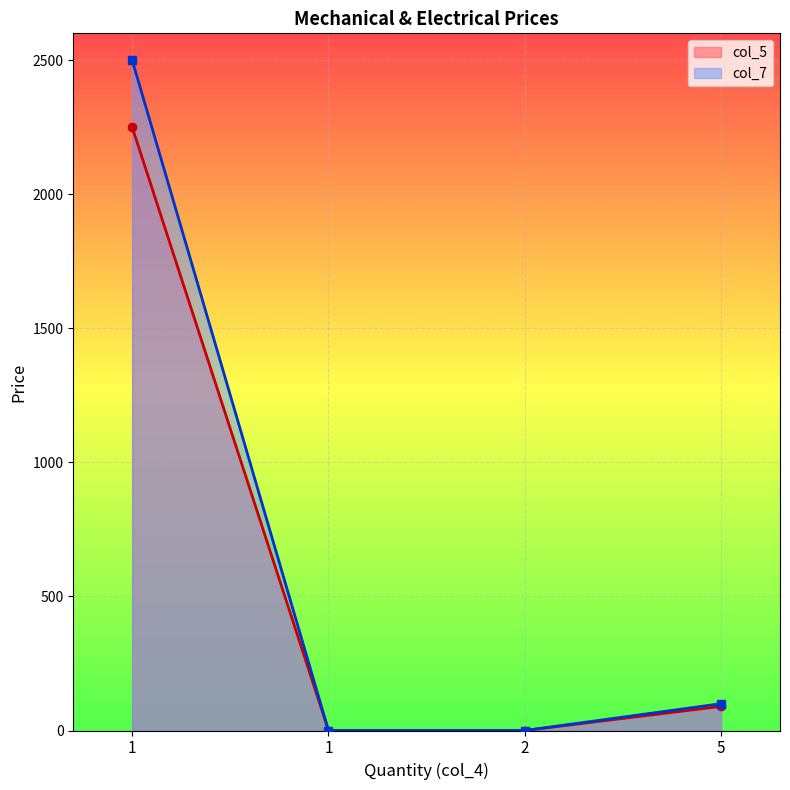

What is the difference between the second highest and second lowest values in the col_5 series?

90